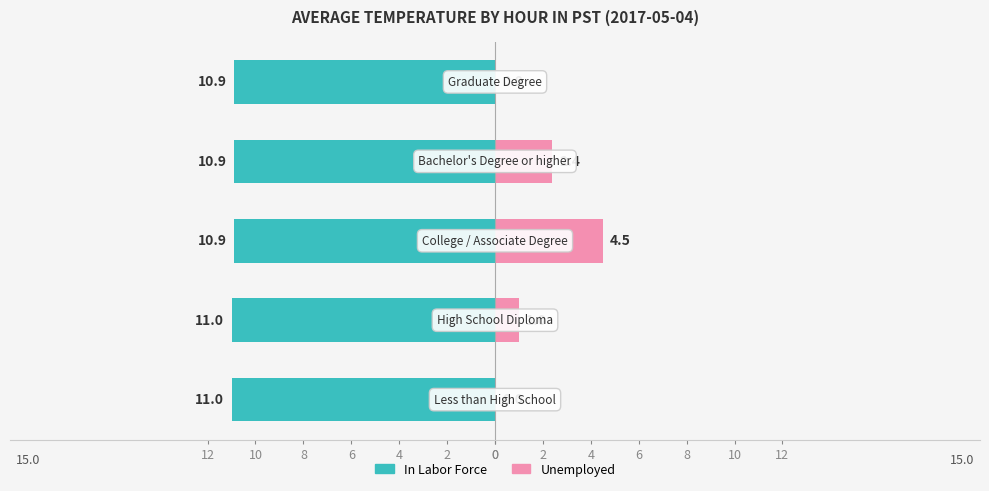

Reading right to left, extract all data points from this chart.

In Labor Force: -10.9	-10.9	-10.9	-11.0	-11.0
Unemployed: 0.0	2.4	4.5	1.0	0.0